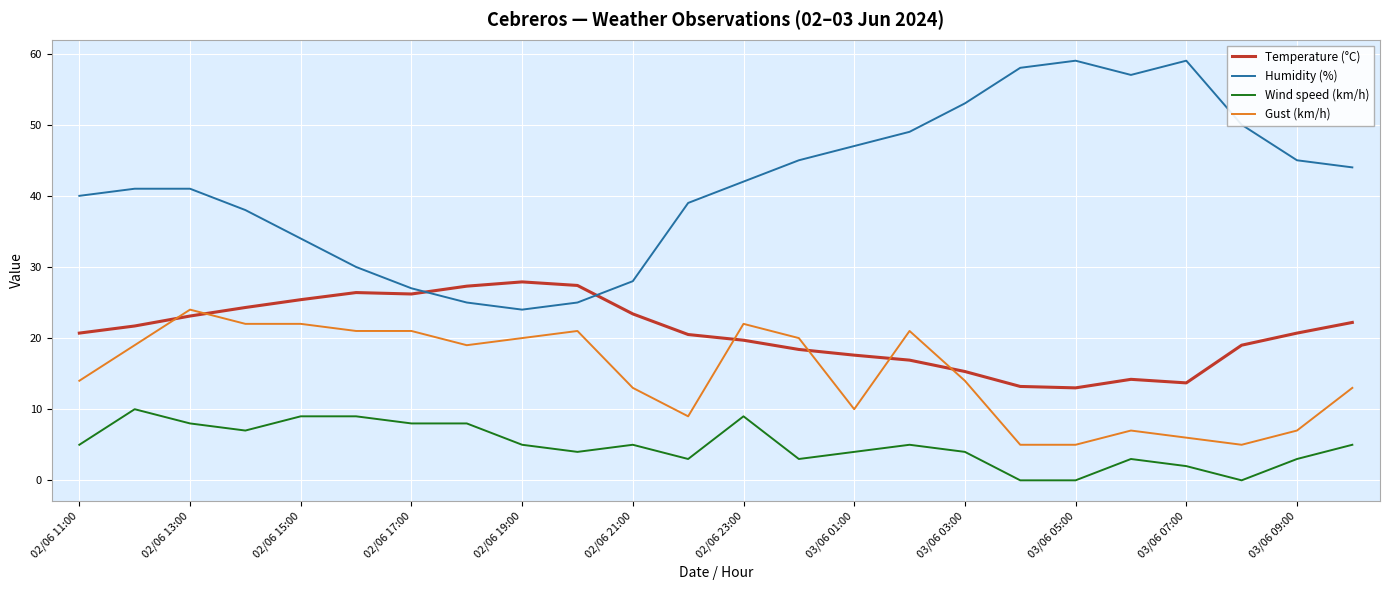

What is the highest value of the Gust (km/h) series?

24.0